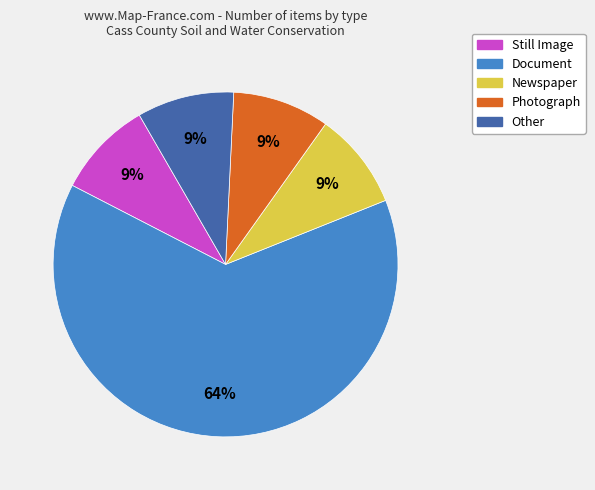

To the nearest percent, what is the average slice percentage?

20%